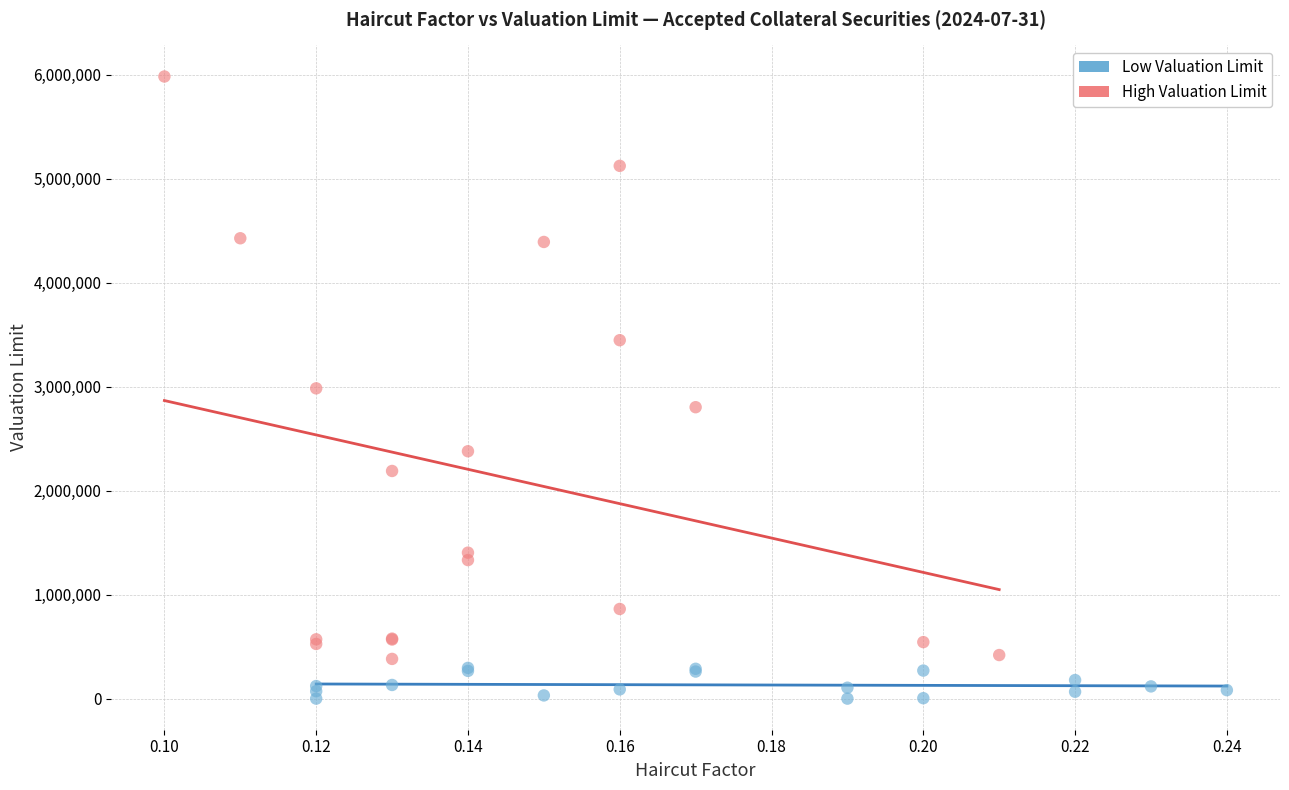

Which series has the largest Y range (max minus min)?

High Valuation Limit